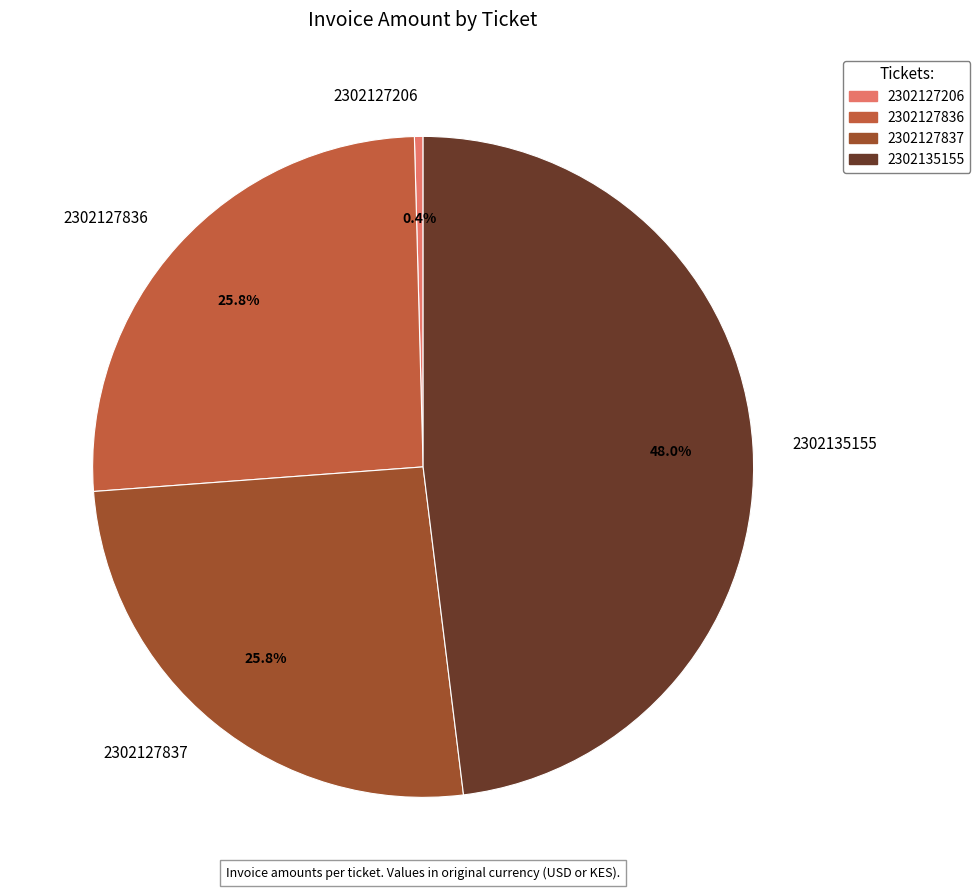

What percentage is the 2302127837 slice, to the nearest percent?

26%